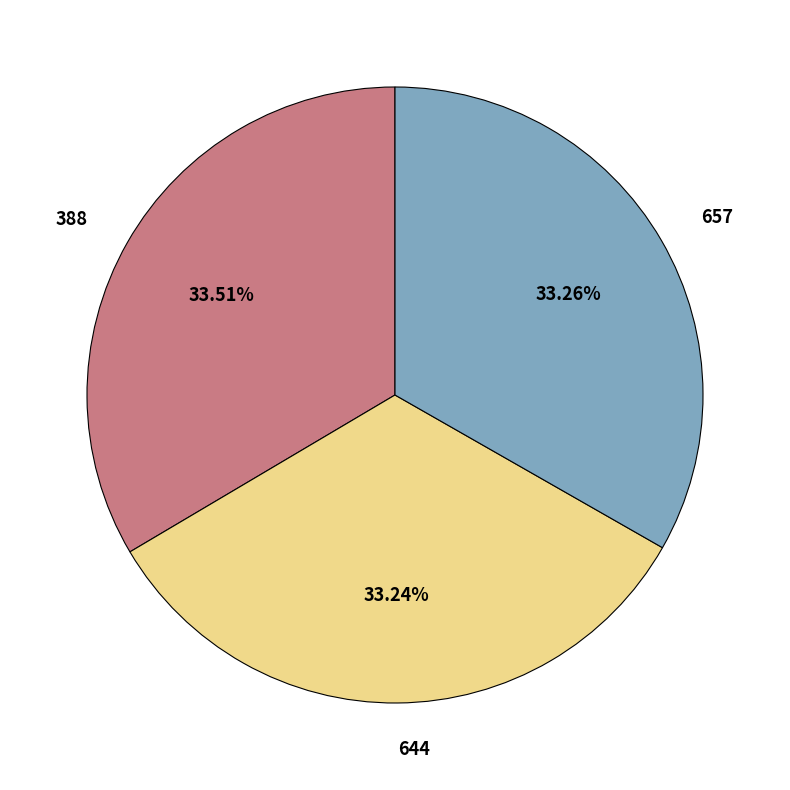

True or false: 644 accounts for 33% of the total.

True